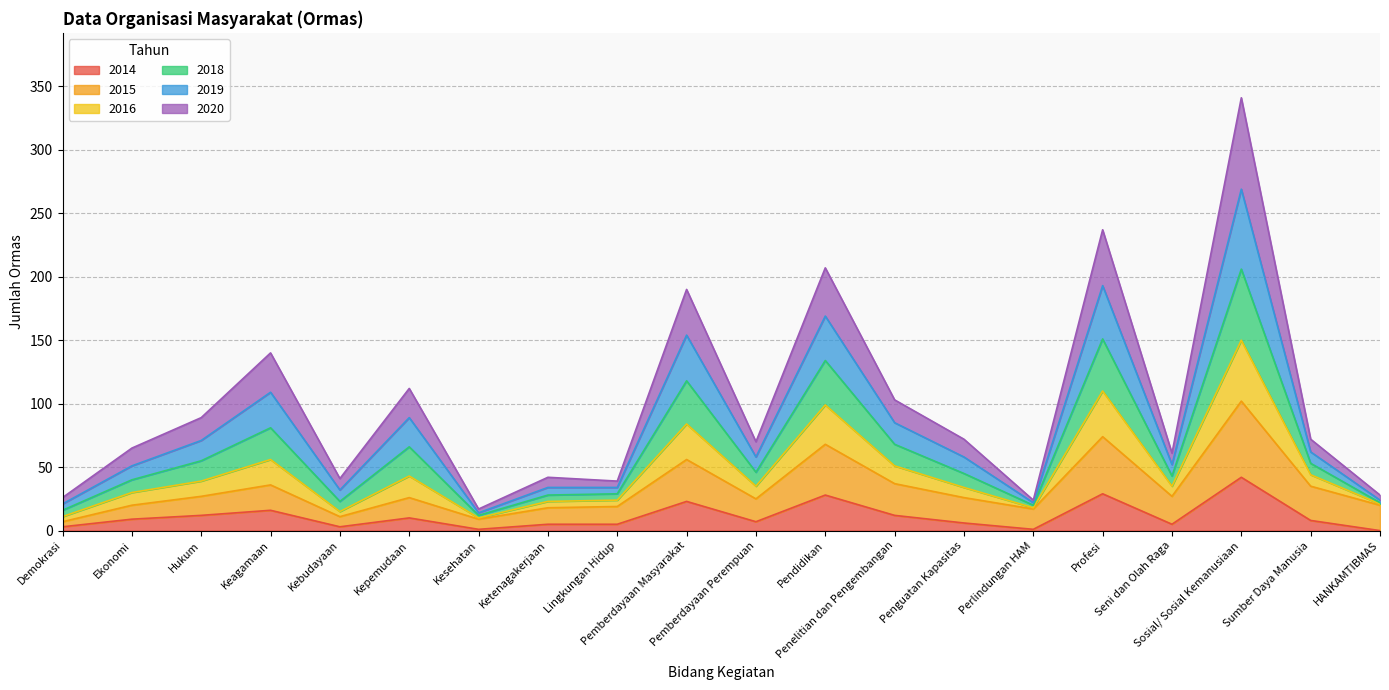

What is the greatest value displayed?

341